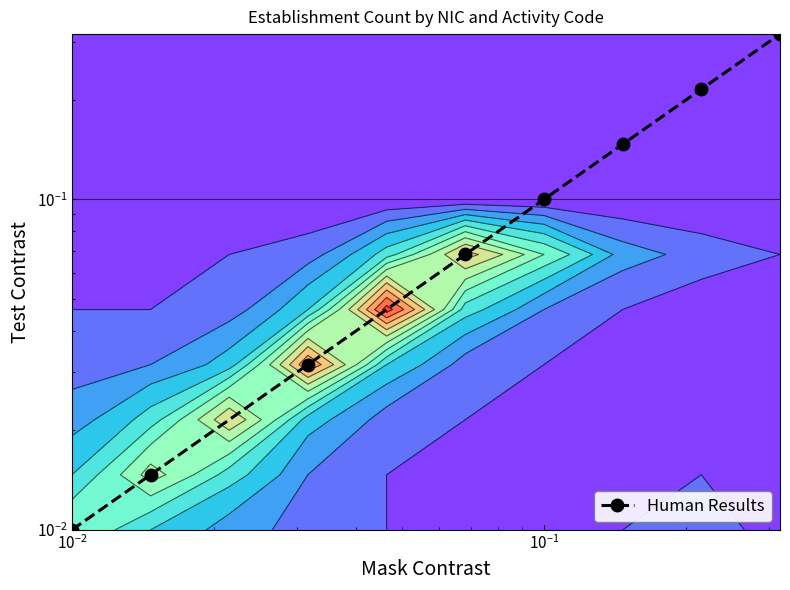

What is the sum of all values?

0.9